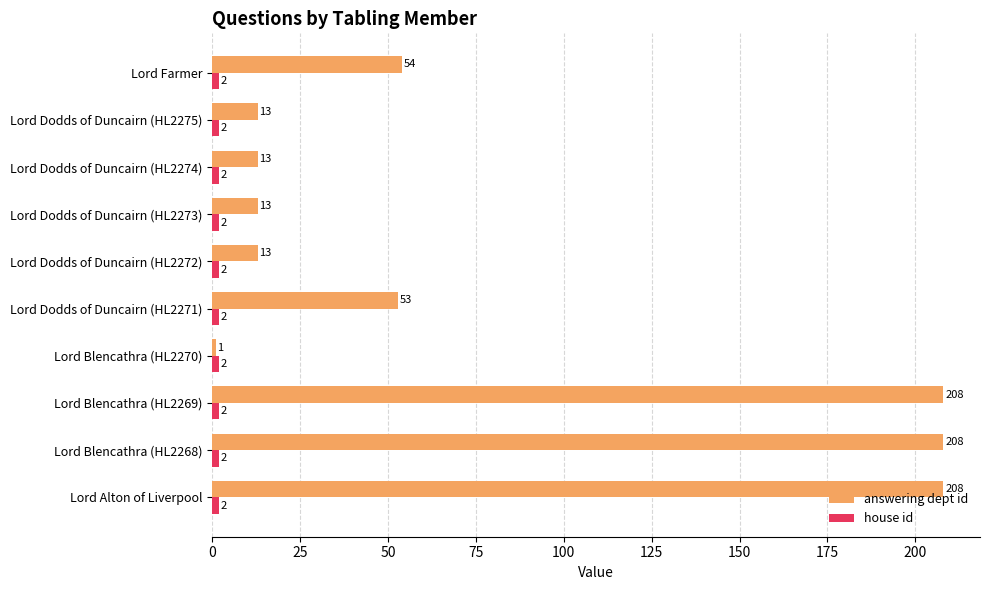

What is the sum of the answering dept id values at Lord Dodds of Duncairn (HL2272) and Lord Blencathra (HL2269)?

221